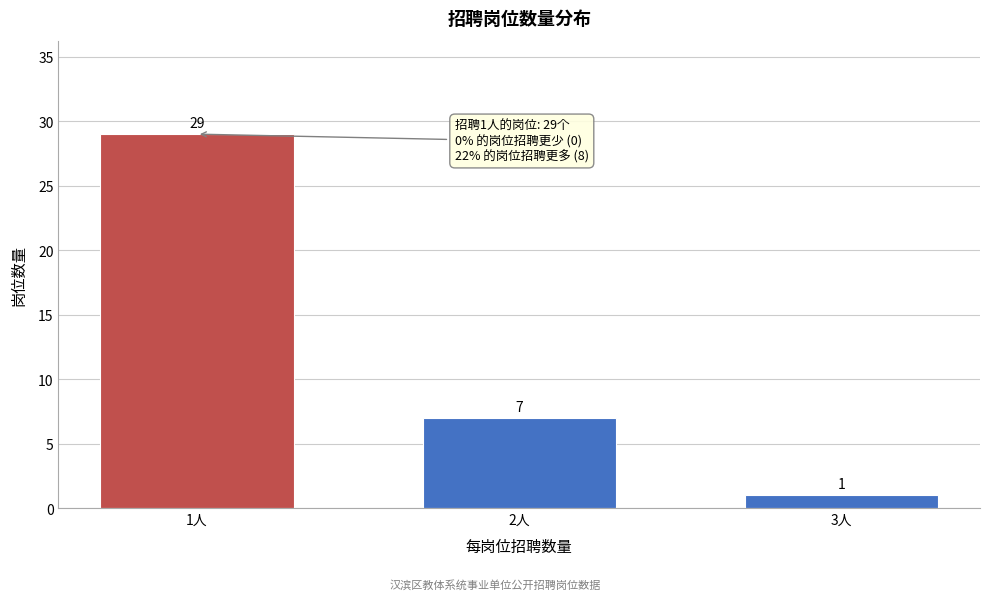

Reading right to left, transcribe all the data shown in this chart.

1	7	29